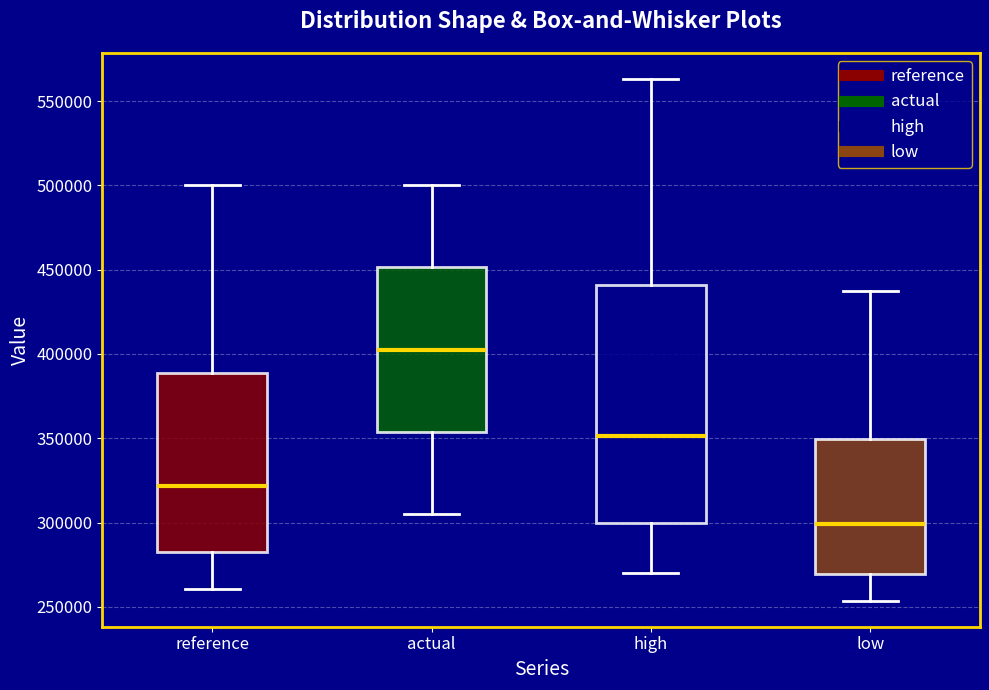

Comparing the boxes themselves (not the whiskers), which one is the tallest?

high